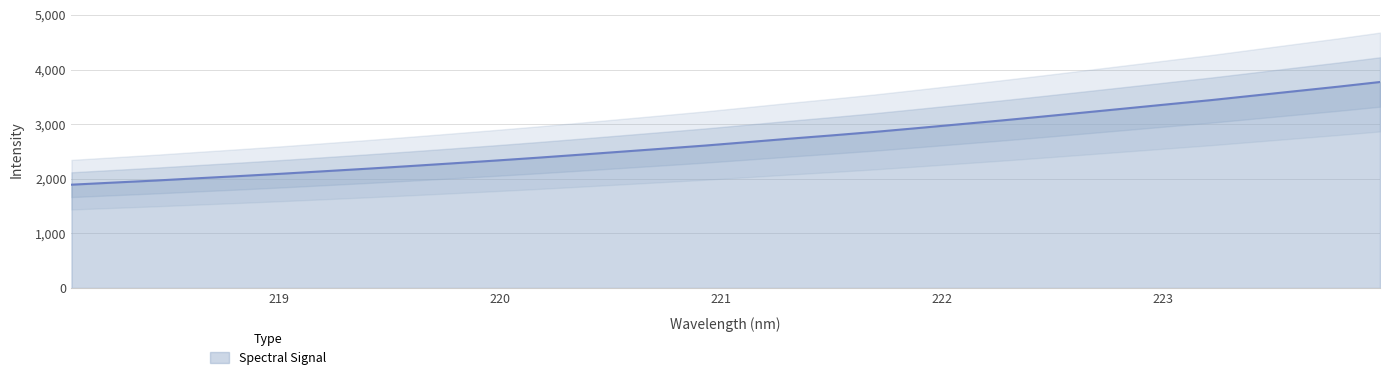

What is the value of the 15th point from the left?

2551.2